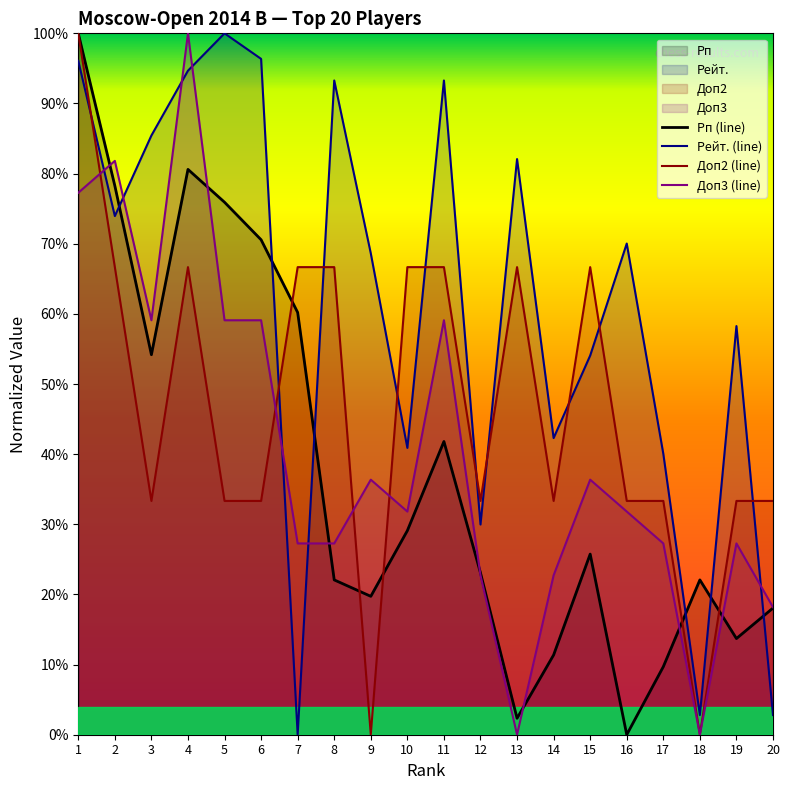

What is the maximum value for Доп2 (line)?

1.0